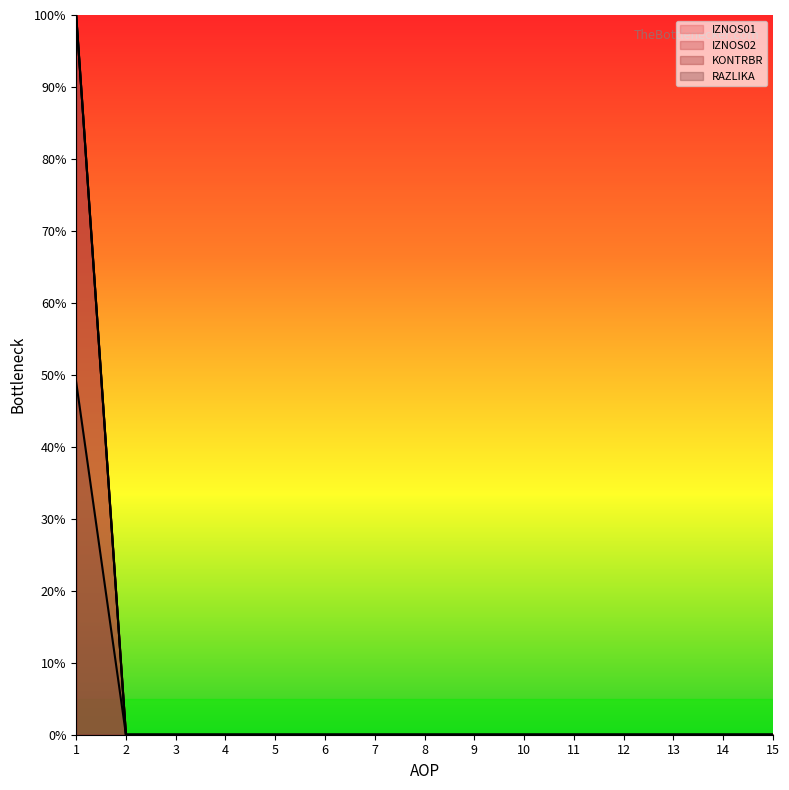

At which category does the chart reach its peak across all series?

1